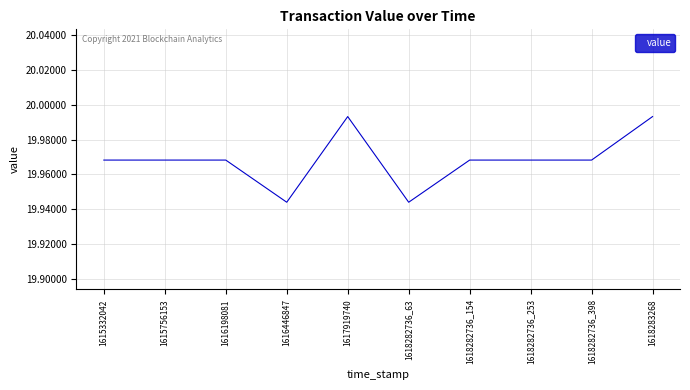

Approximately how many times larger is the value at 1618282736_398 compared to 1615332042?

1.0